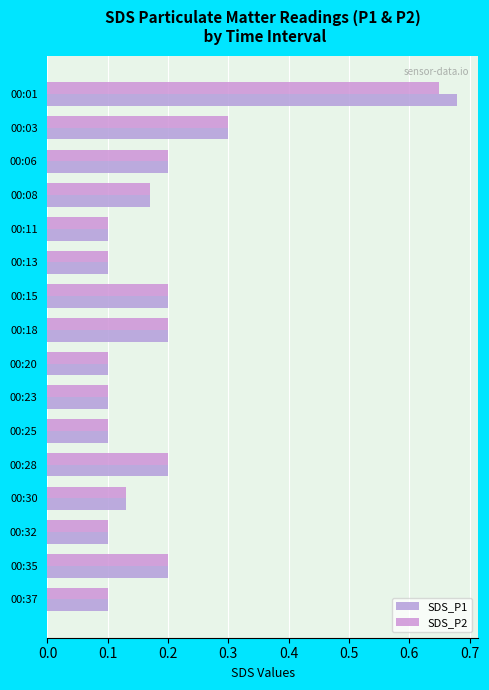

How many data points does each series have?

16